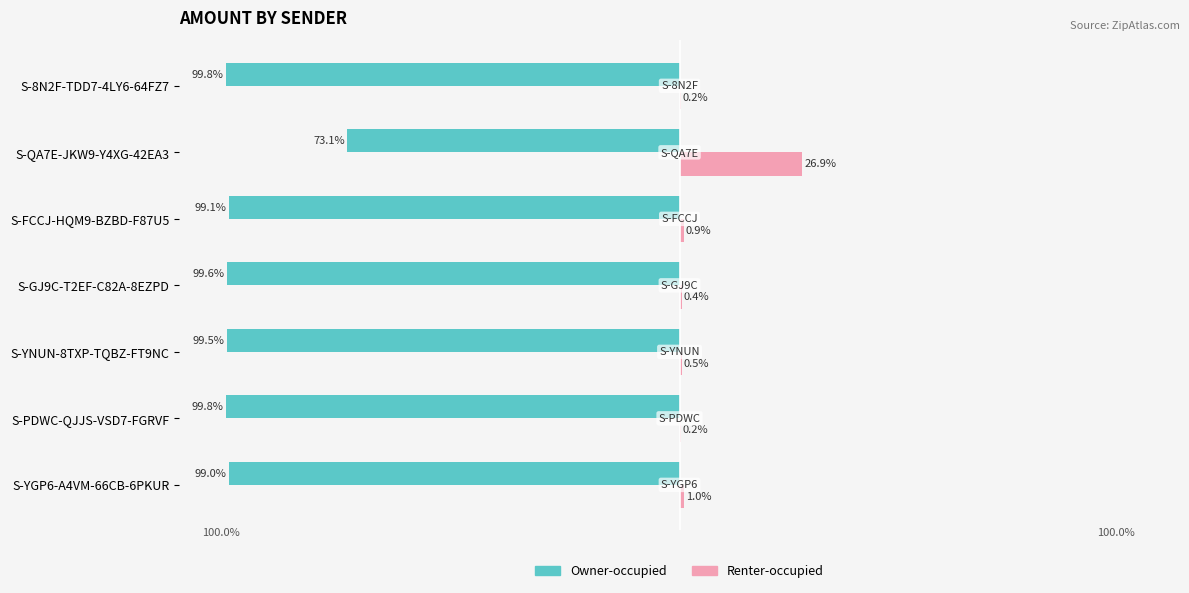

What are all the series names shown in the legend?

Owner-occupied, Renter-occupied